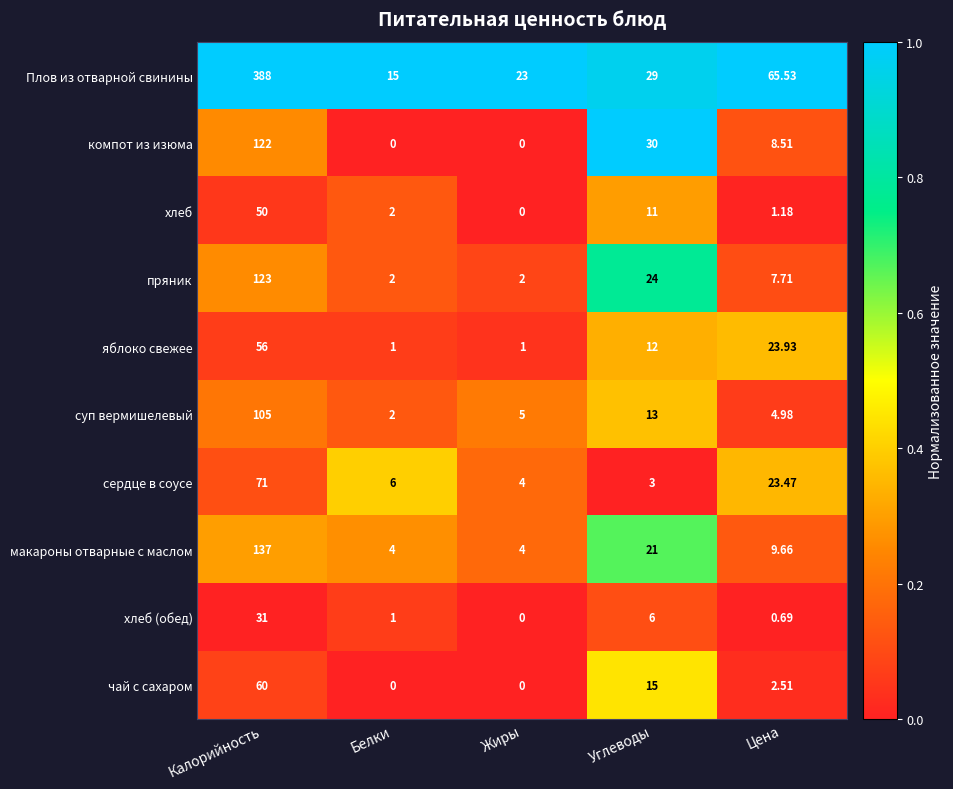

Where is пряник nearest to the value 62?

Углеводы